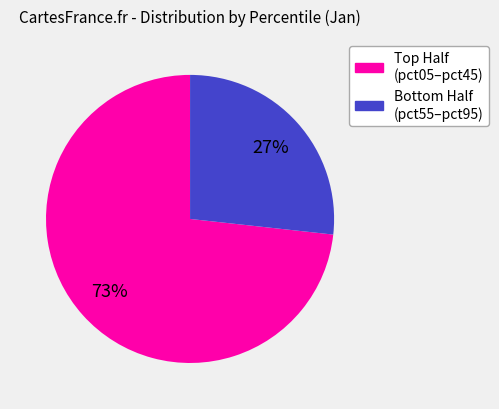

To the nearest percent, what is the average slice percentage?

50%